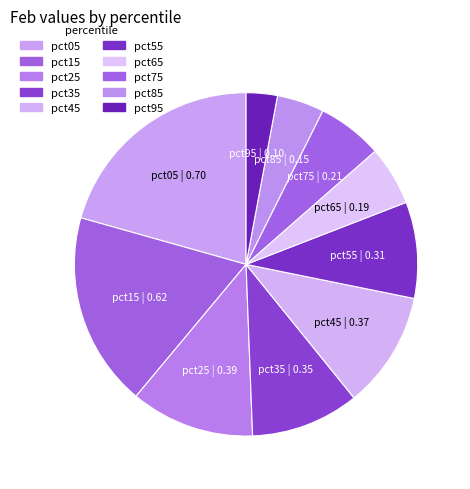

Is pct05 the majority of the pie?

No